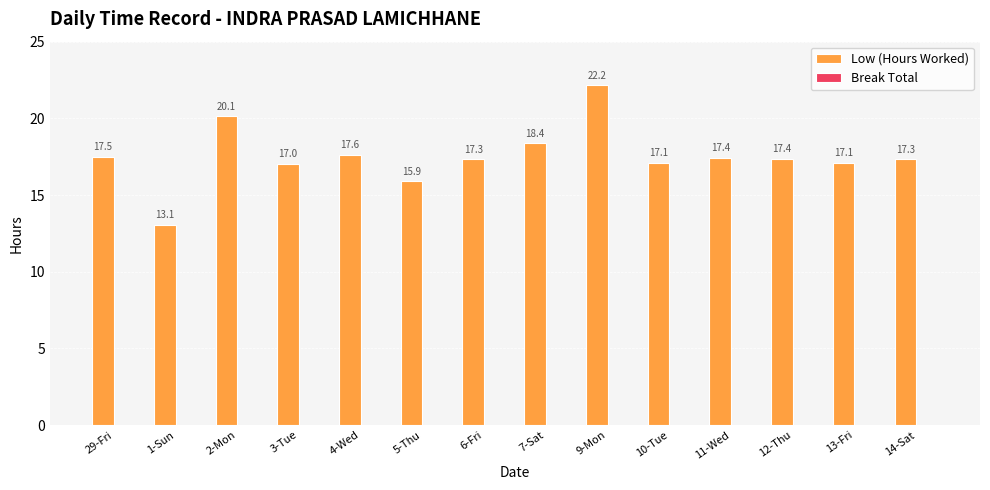

How many bars are there in total?

14